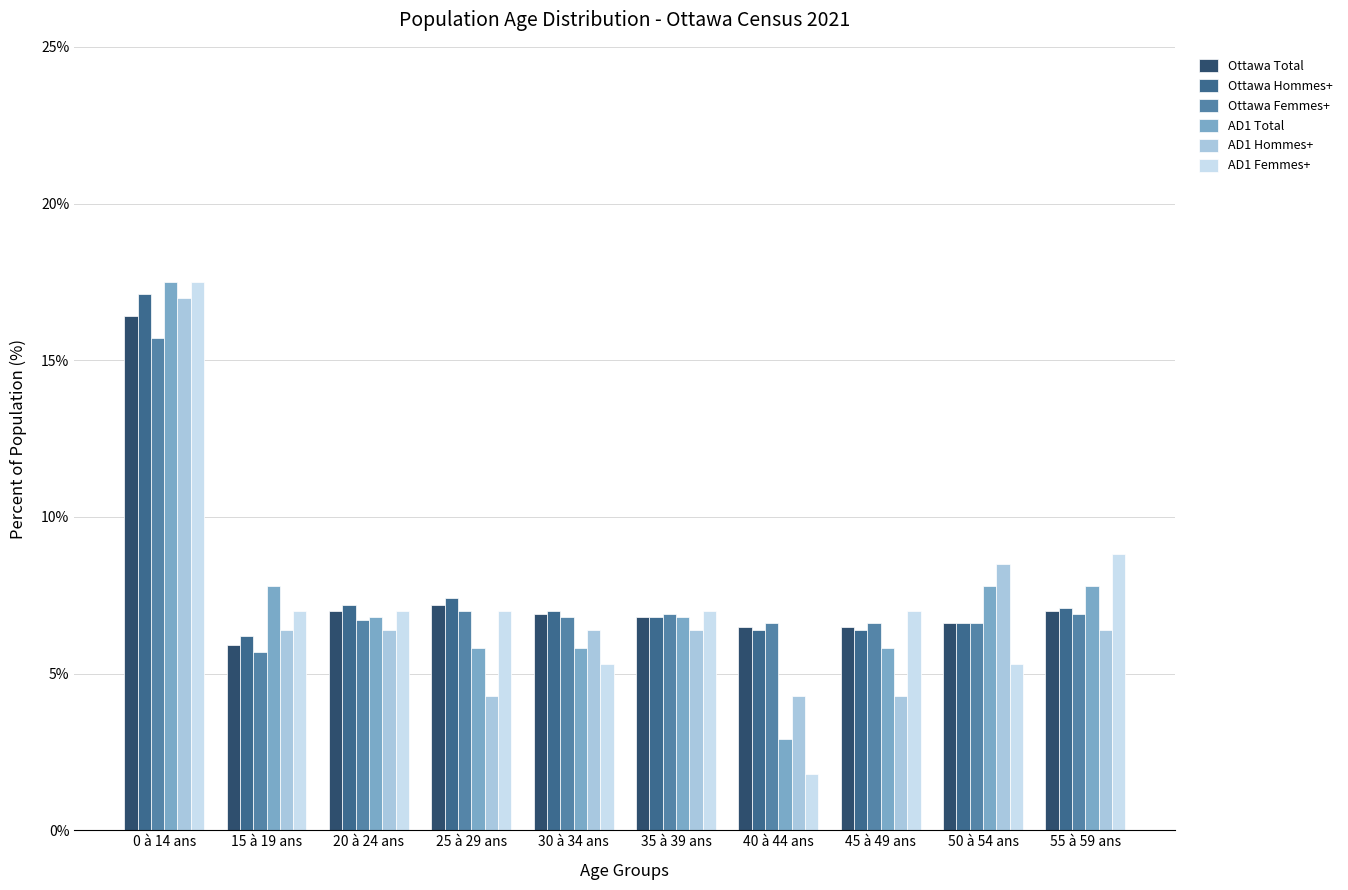

How many bars are there in each group?

6